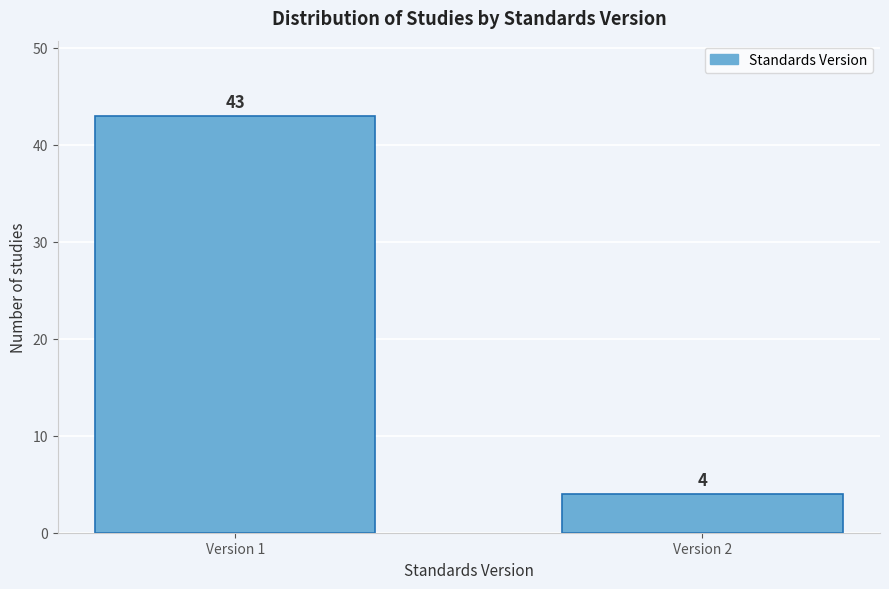

Reading left to right, list all the values displayed in this chart.

Version 1=43	Version 2=4